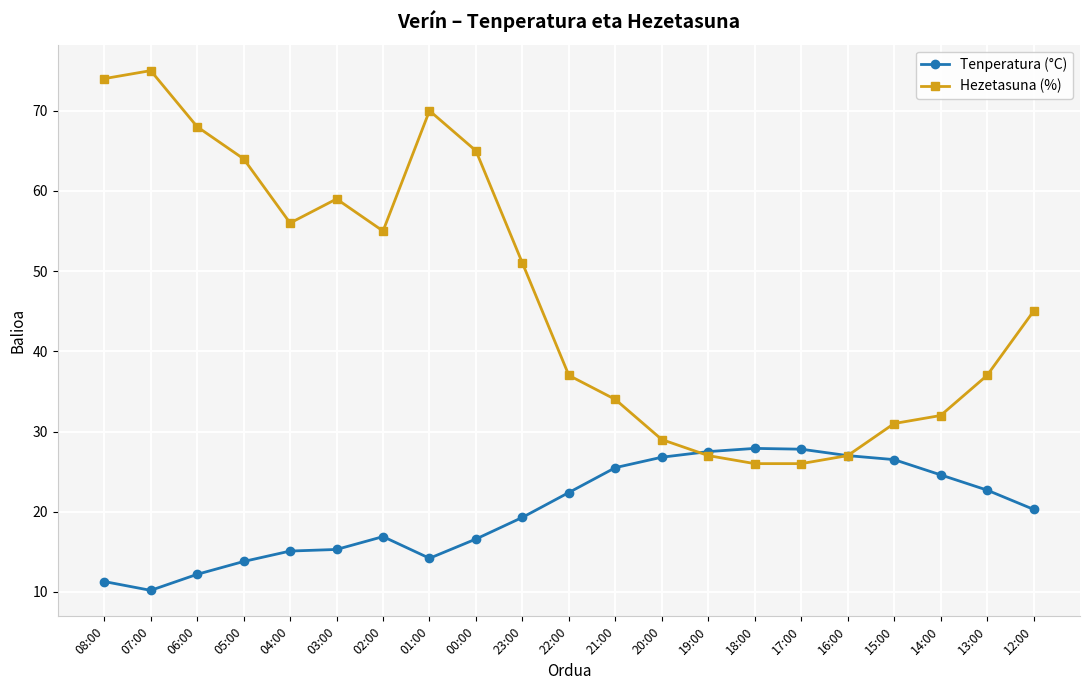

How many distinct data groups are displayed?

2